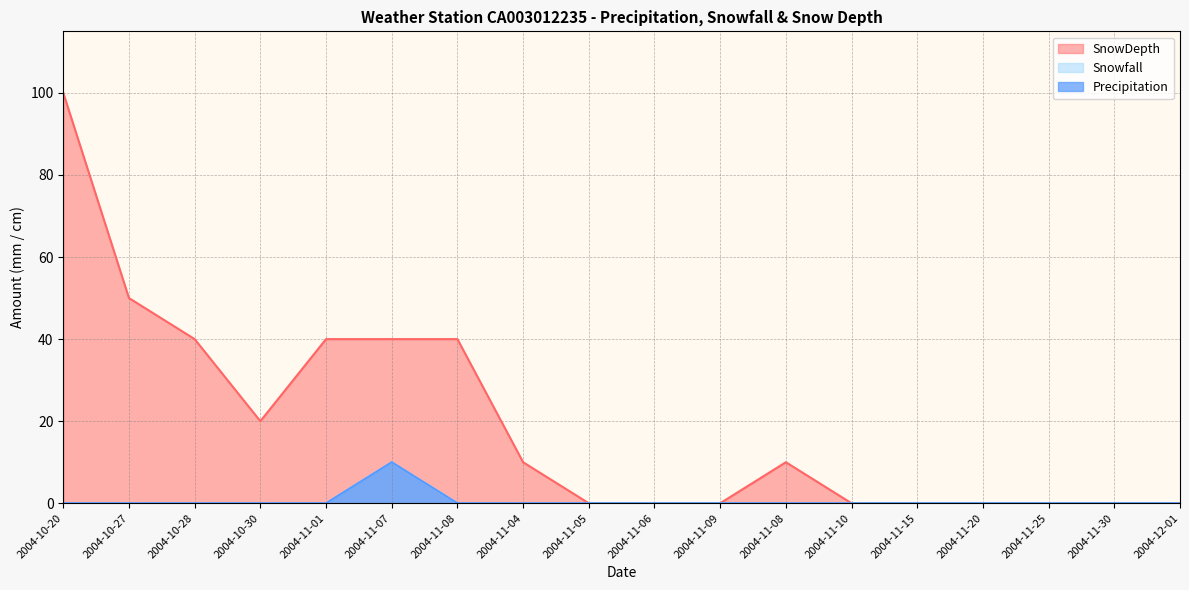

Count the Precipitation values in the range 0 to 1.

17